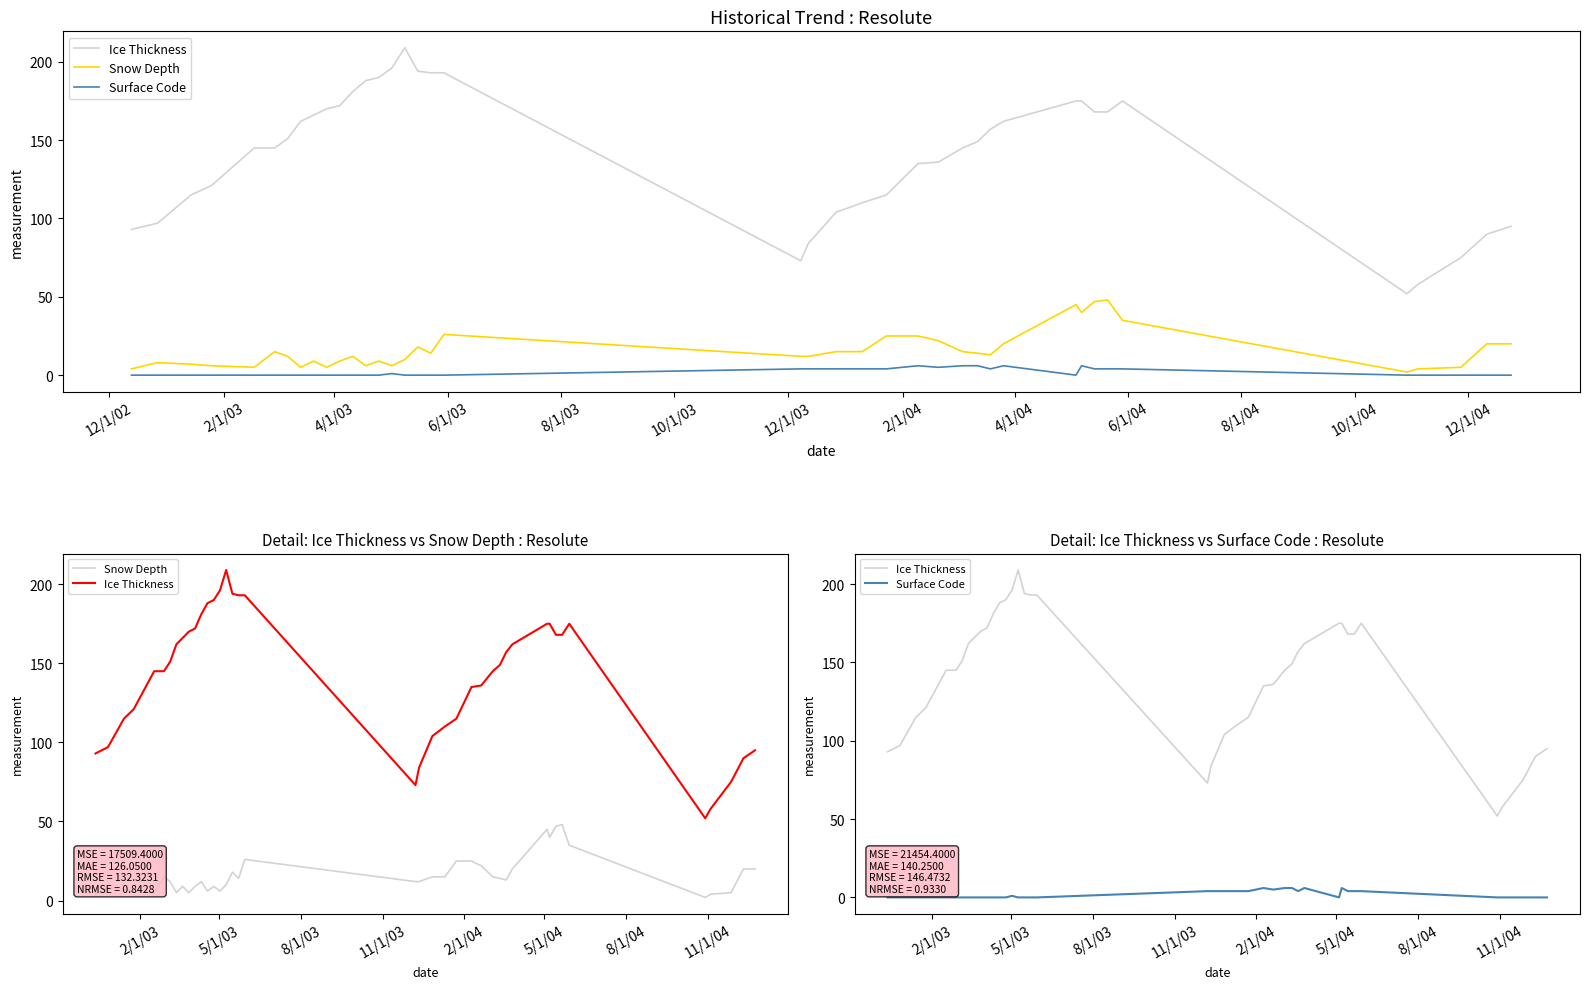

True or false: Surface Code and Snow Depth intersect in this chart.

False